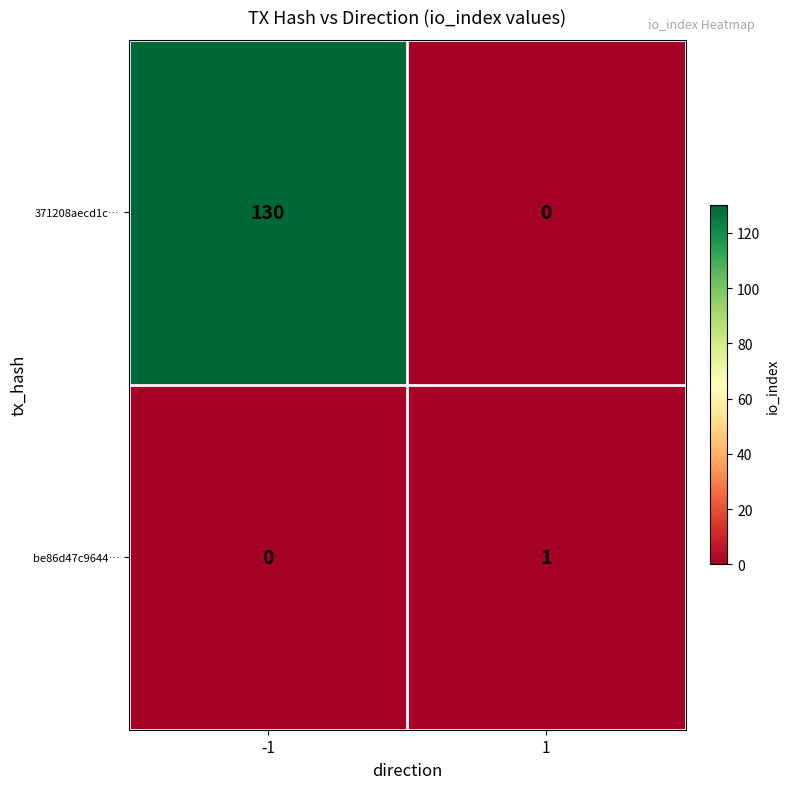

Is the value of be86d47c9644… at 1 greater than the value of 371208aecd1c… at -1?

No